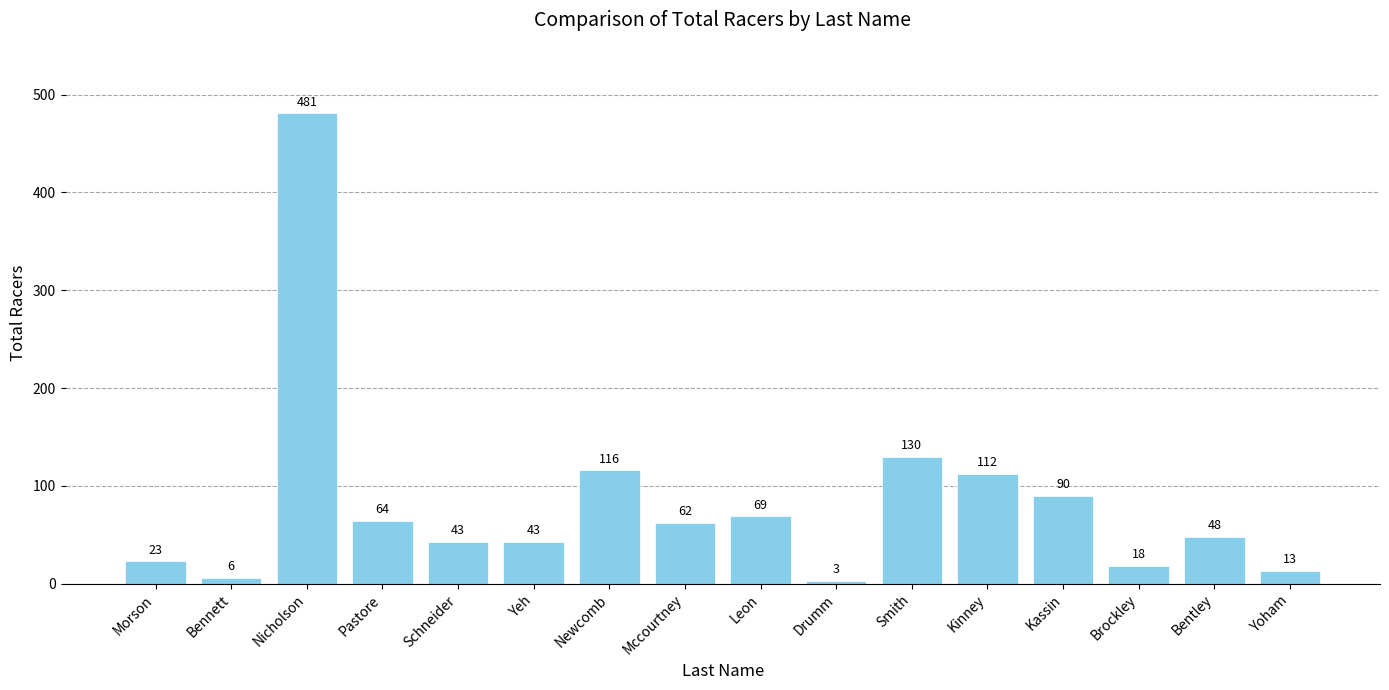

What is the difference between the maximum and minimum values?

478